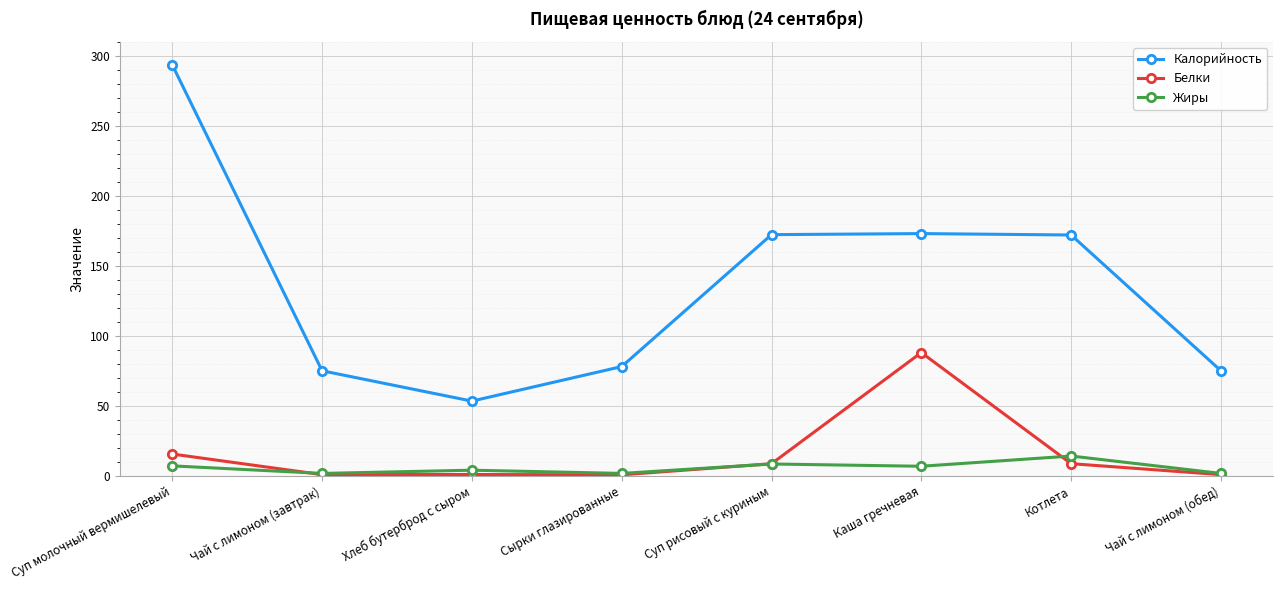

In Калорийность, how many points are lower than both neighbors (excluding endpoints)?

1